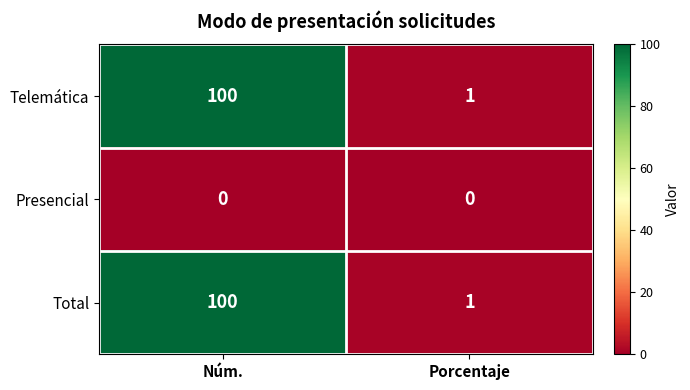

Rank the categories by Telemática value from highest to lowest.

Núm., Porcentaje